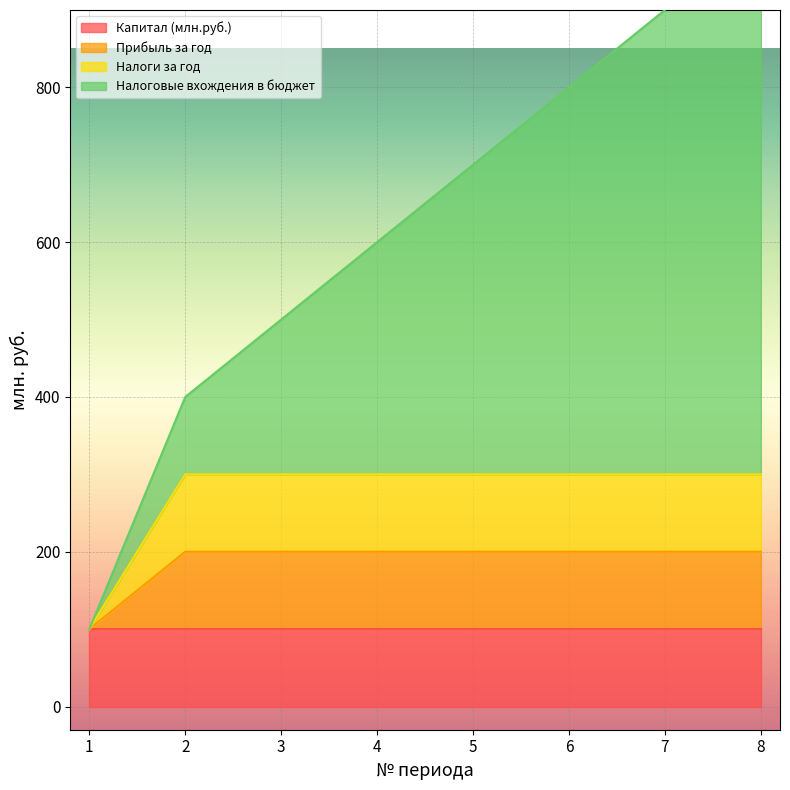

At how many categories does at least one series exceed 442?

6